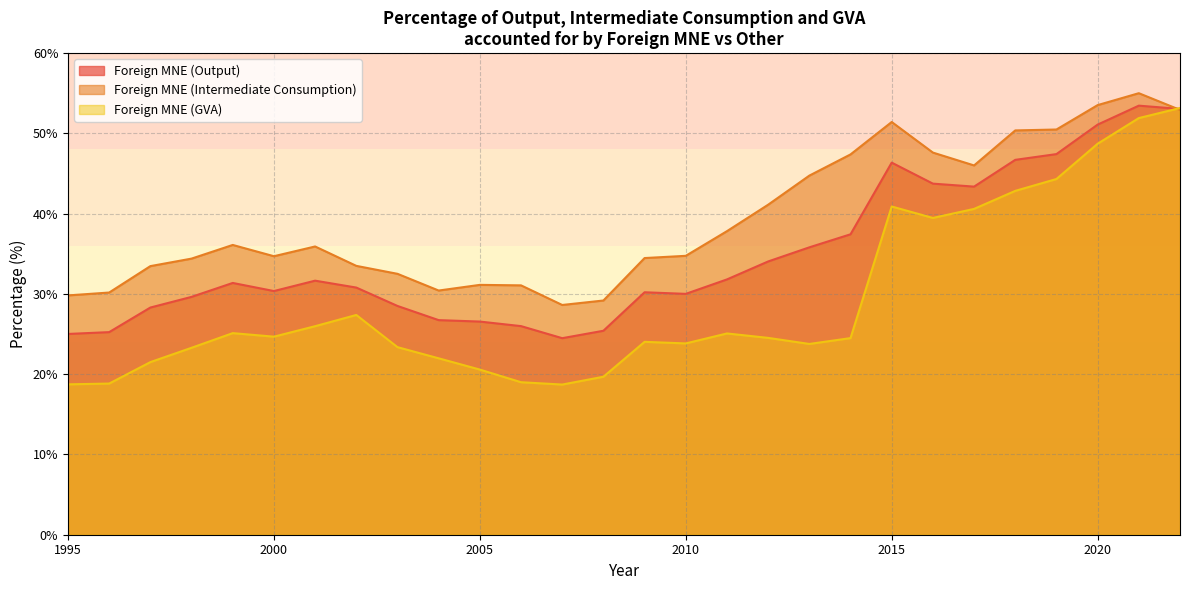

At which label is Foreign MNE (Intermediate Consumption) closest to 41?

2012